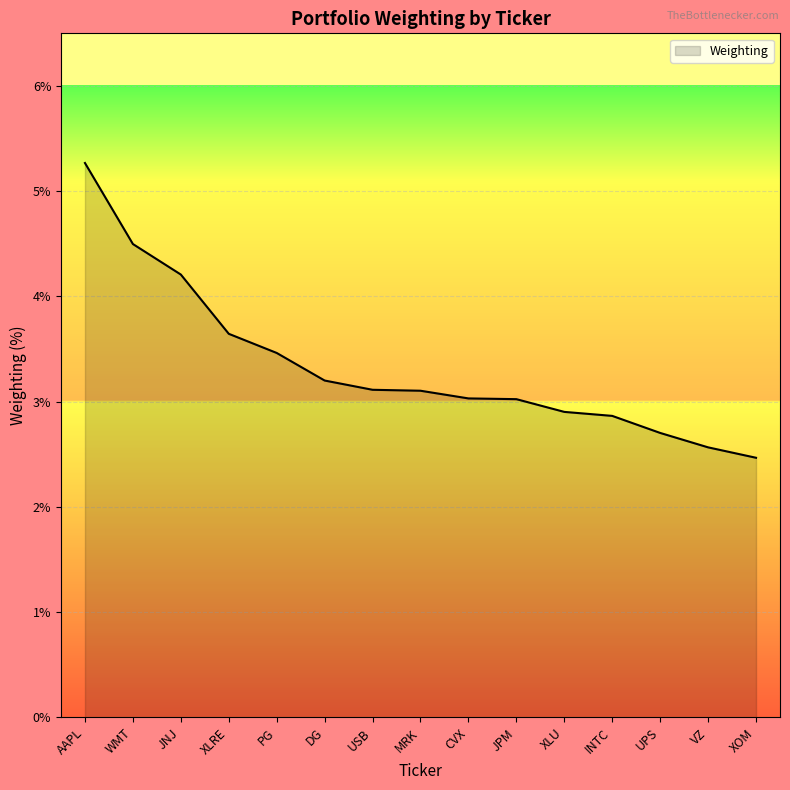

What is the change in value from DG to MRK?

-0.1